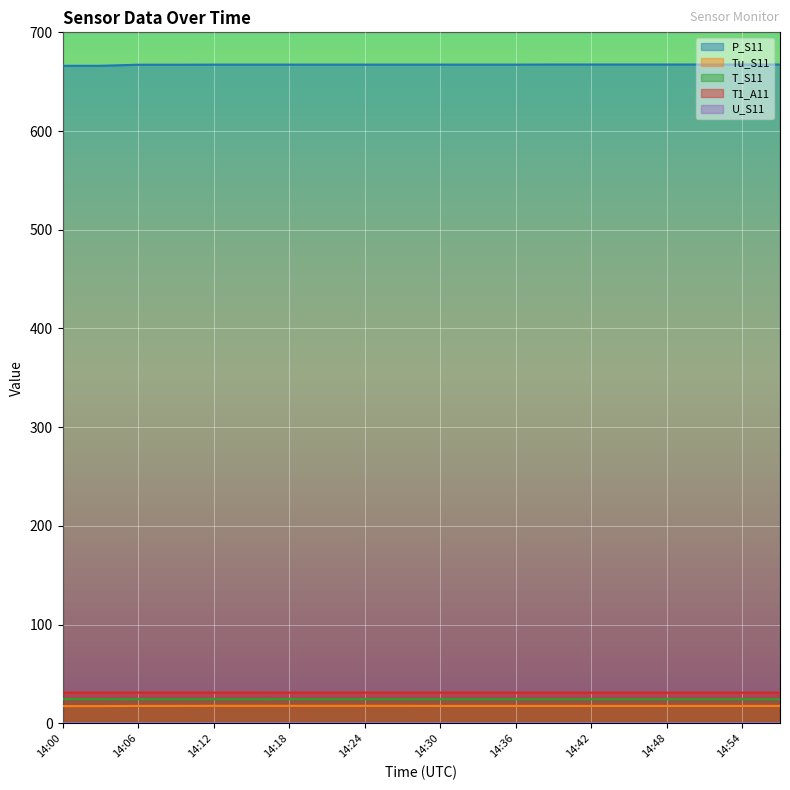

What is the difference between the highest and lowest values at 14:03?

648.7